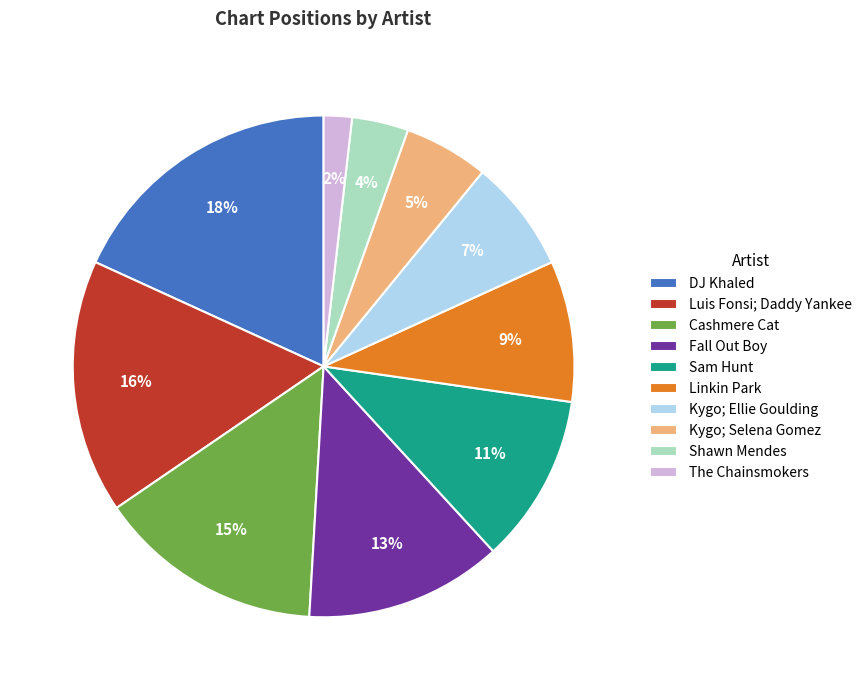

Does any single category account for the majority?

No